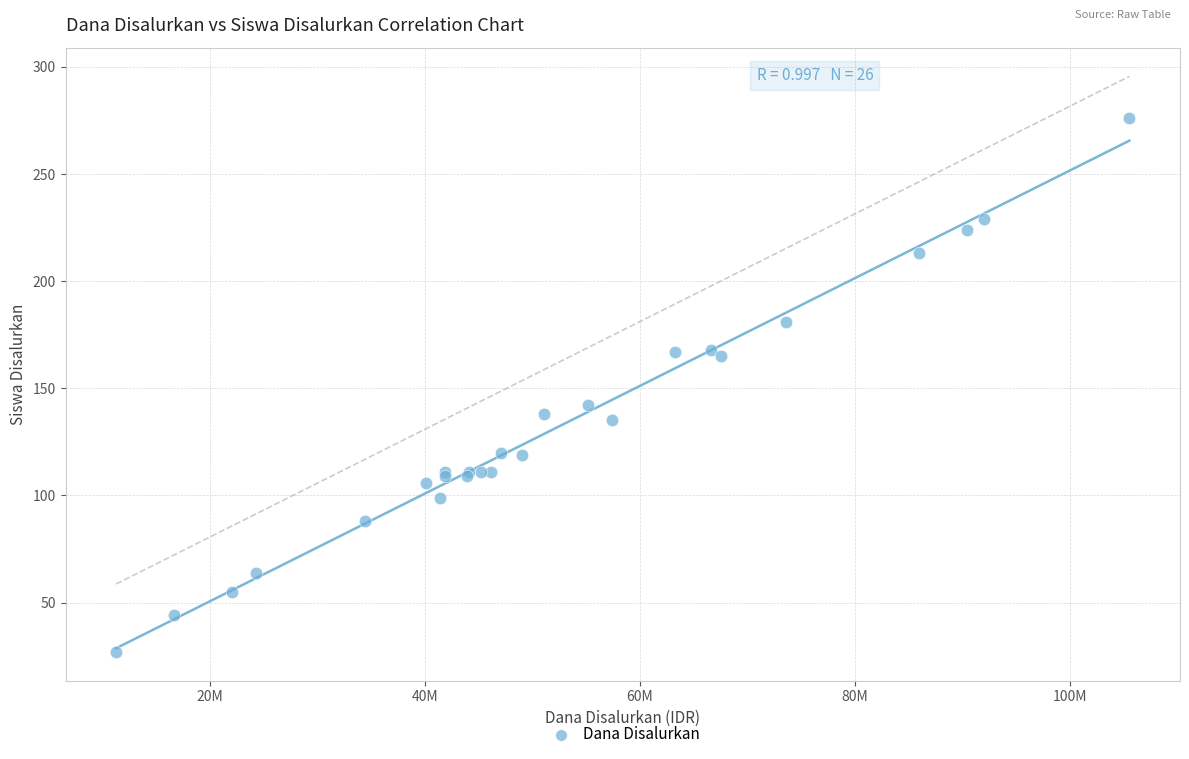

What Y value in the scatter plot is closest to 151?

142